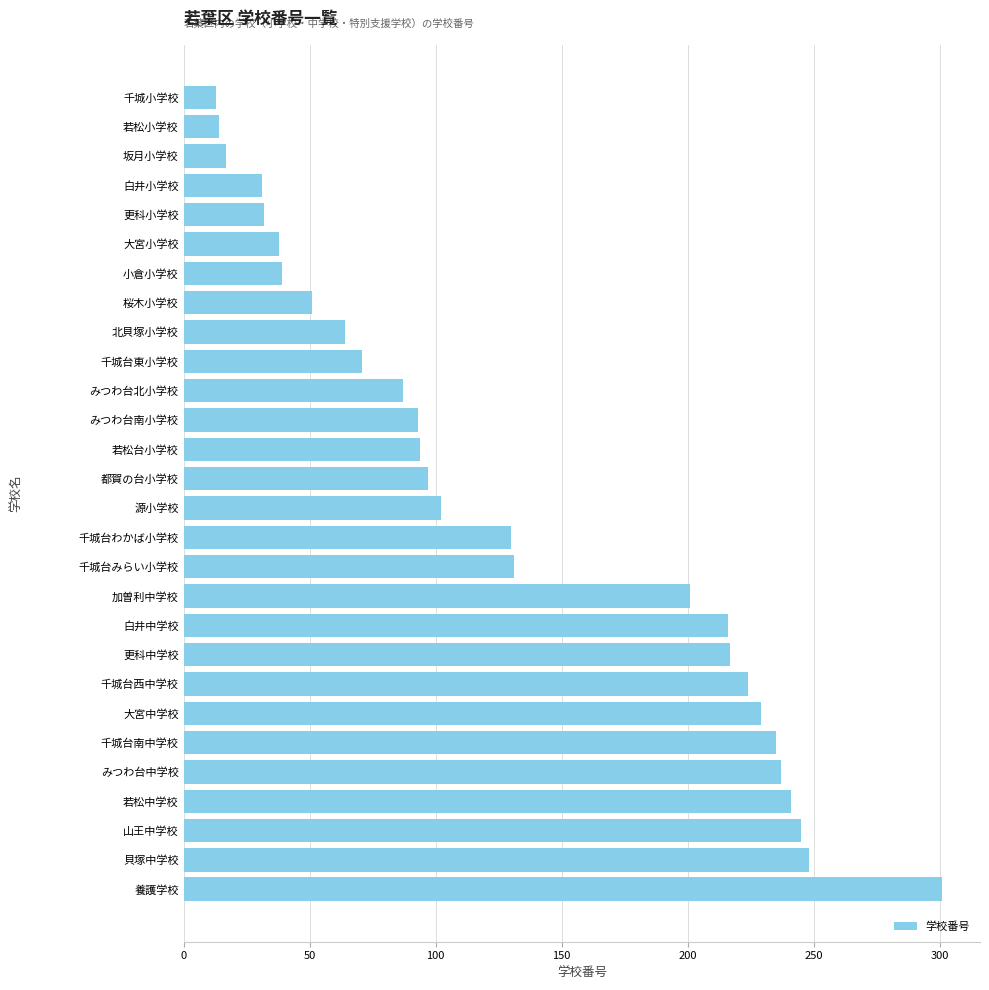

How many data points does each series have?

28